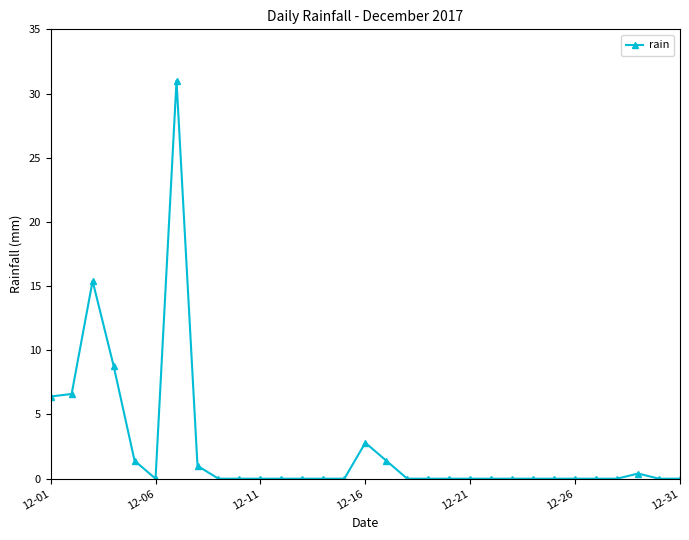

What is the average value?

2.4